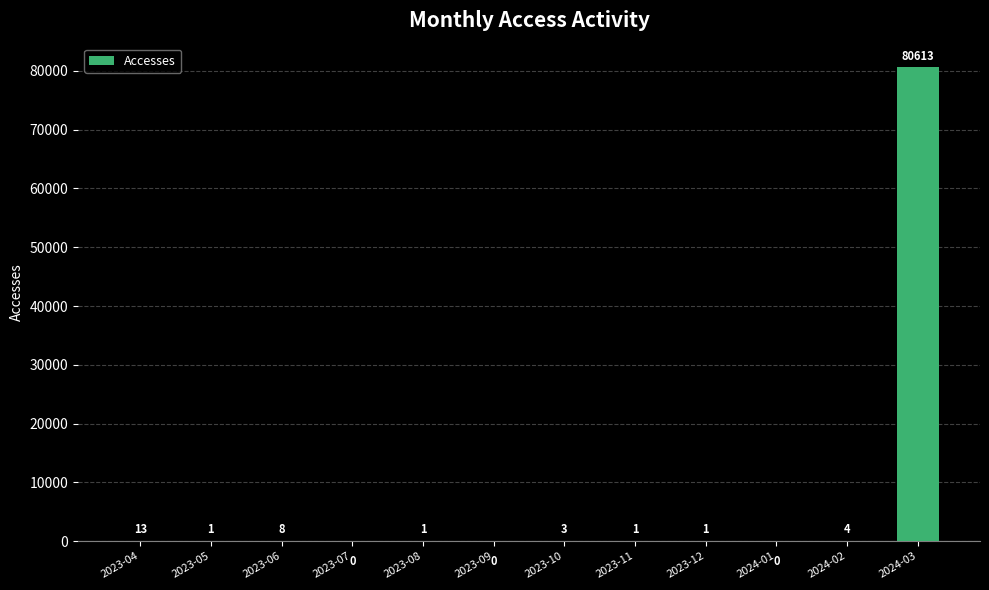

Does the chart contain stacked bars?

No